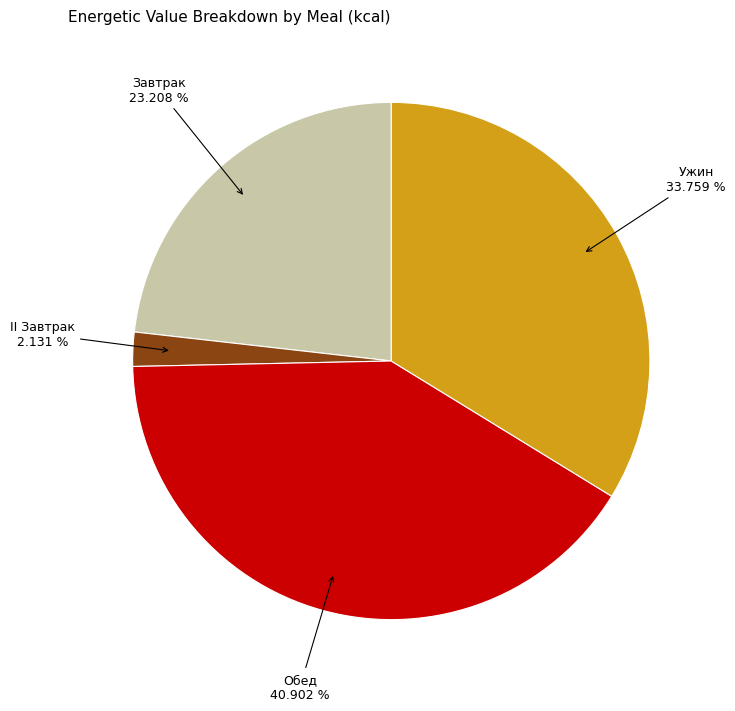

Rank the categories by value from lowest to highest.

II Завтрак, Завтрак, Ужин, Обед